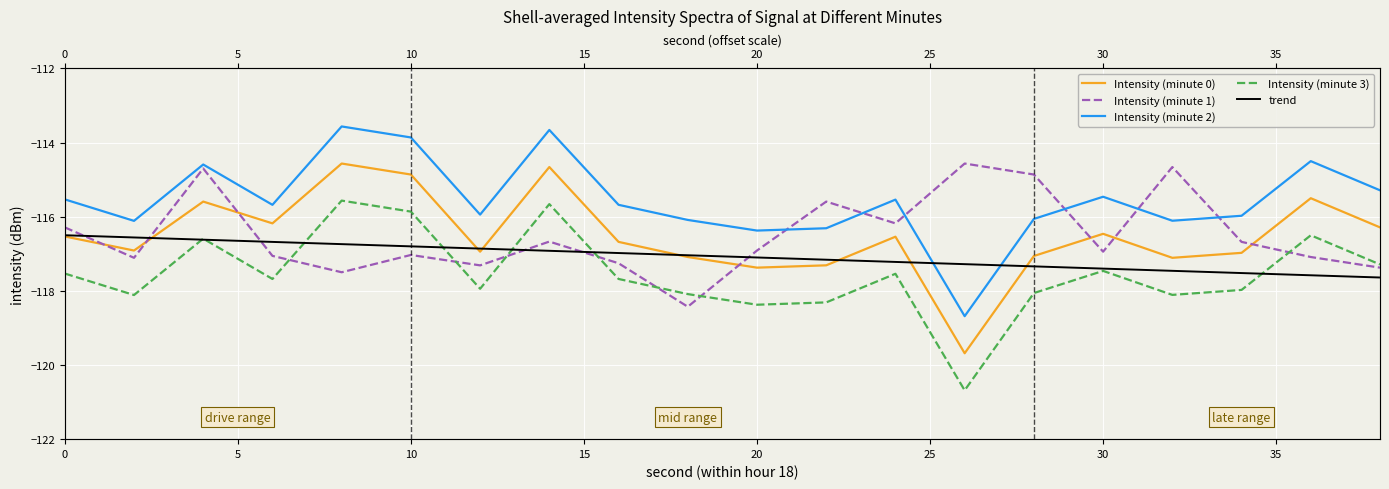

The value of Intensity (minute 0) at 0 is -116.5. True or false?

True